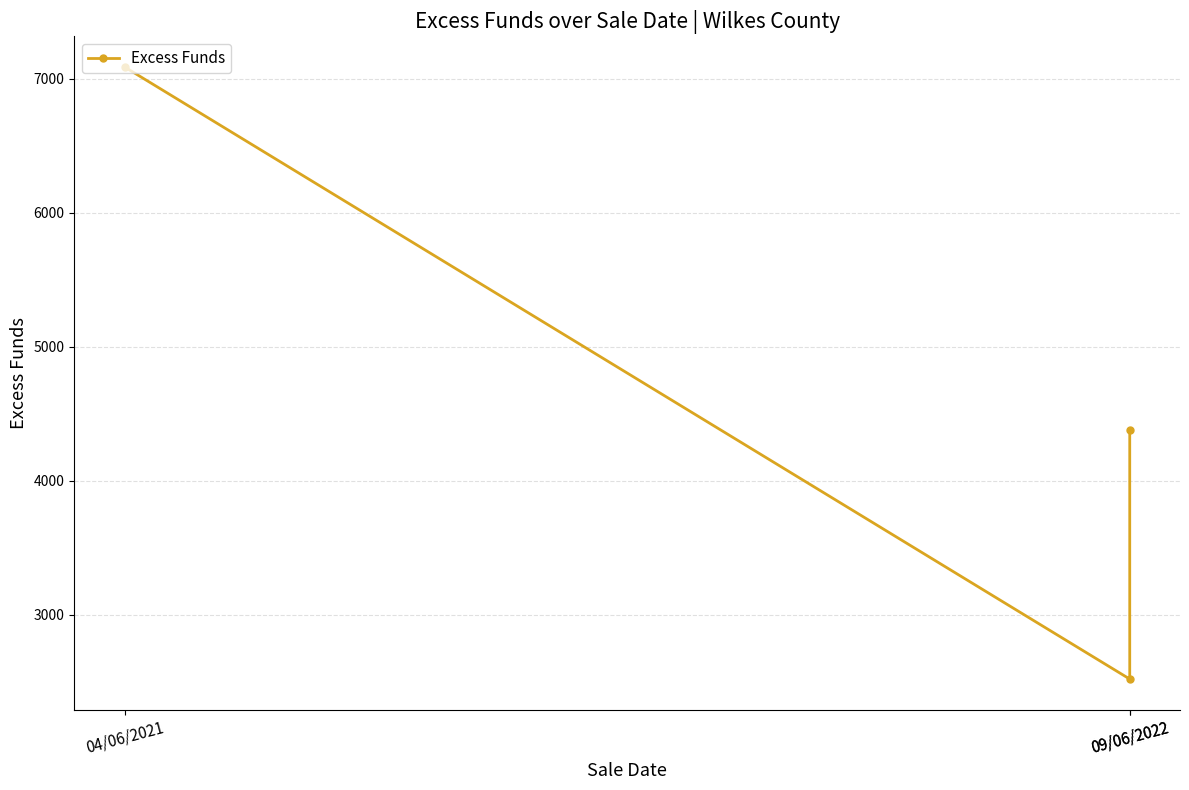

How many data points are above 4380?

2